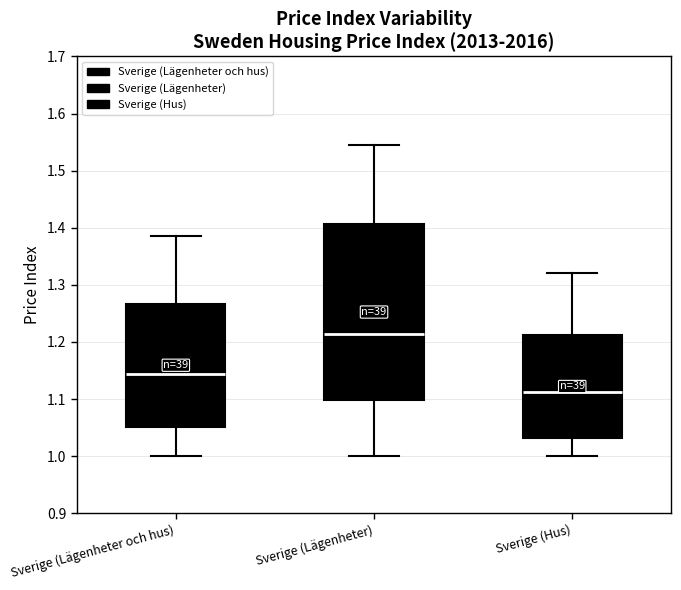

Where does the lower whisker of the box for Sverige (Lägenheter) end on the y-axis? The values are not printed on the chart, so give them approximately, as read against the axis.

1.00